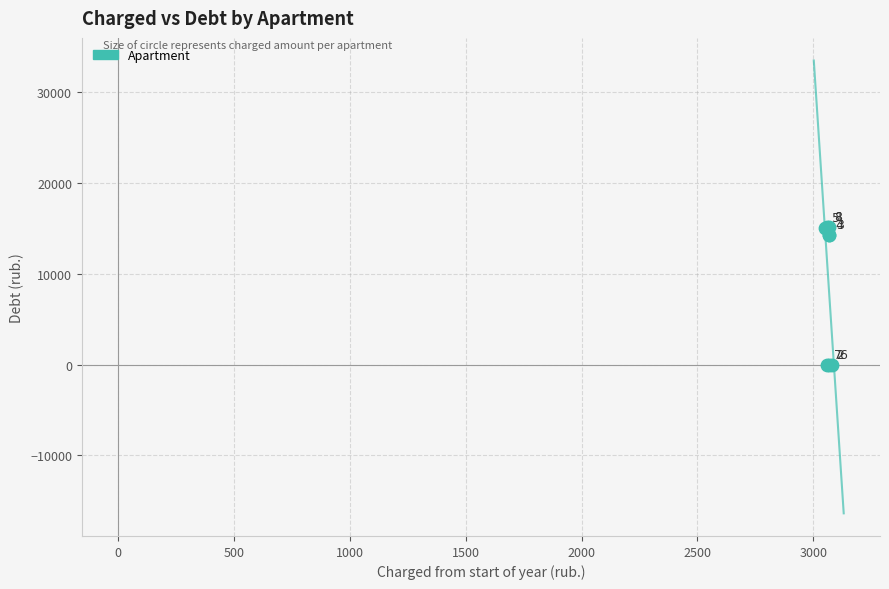

What Y value in the scatter plot is closest to 7569?

14260.3